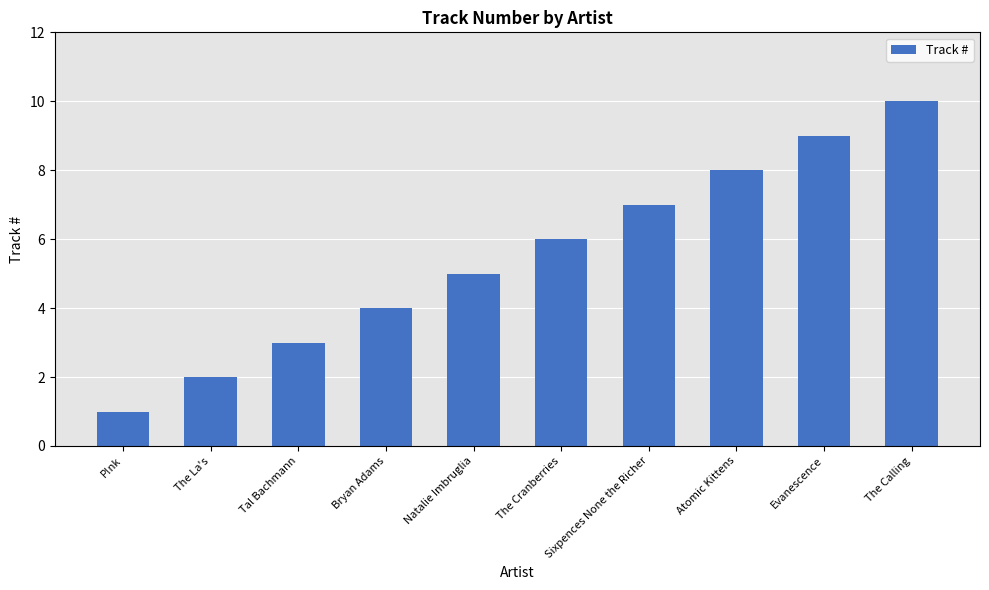

Reading left to right, extract all data points from this chart.

P!nk=1	The La's=2	Tal Bachmann=3	Bryan Adams=4	Natalie Imbruglia=5	The Cranberries=6	Sixpences None the Richer=7	Atomic Kittens=8	Evanescence=9	The Calling=10